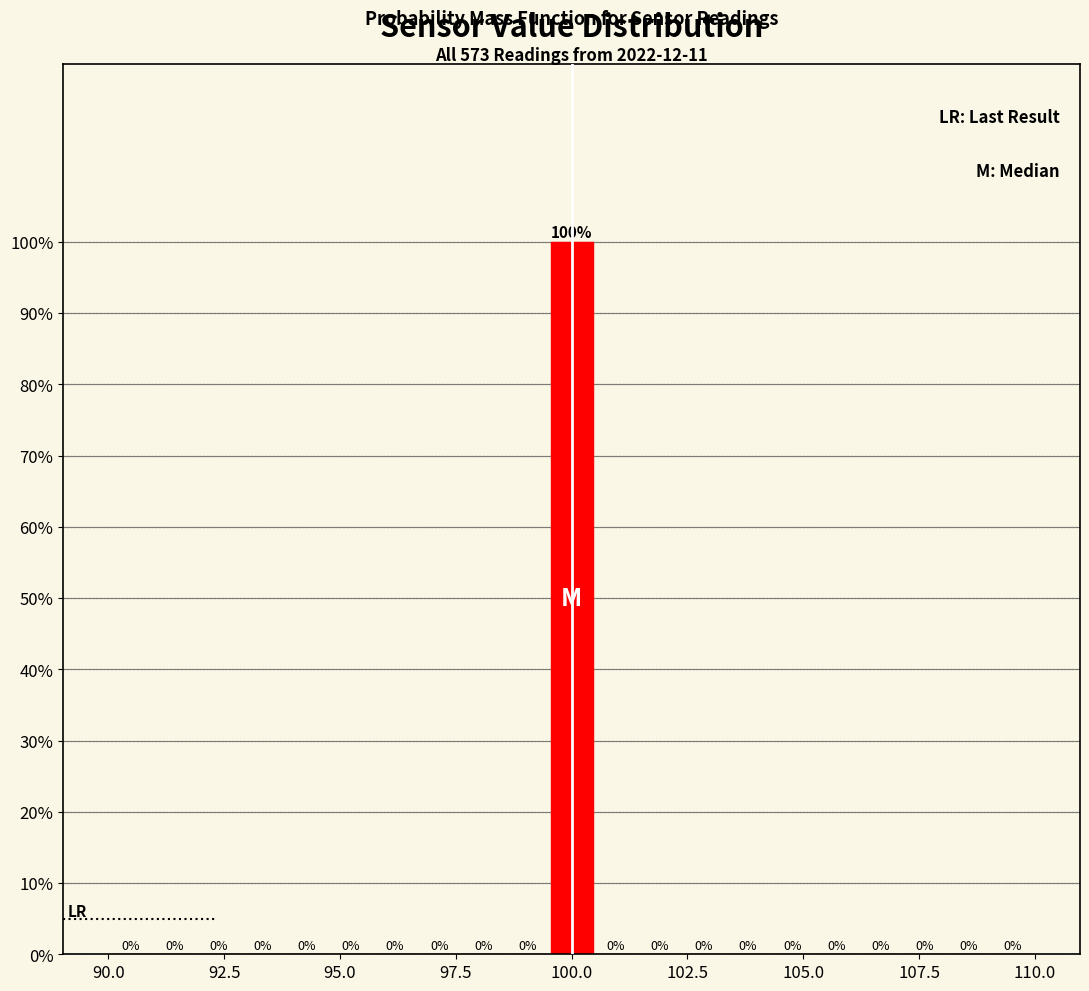

Around what value on the x-axis is the tallest bar? Give the approximate position of its centre, as read against the axis.

100.0